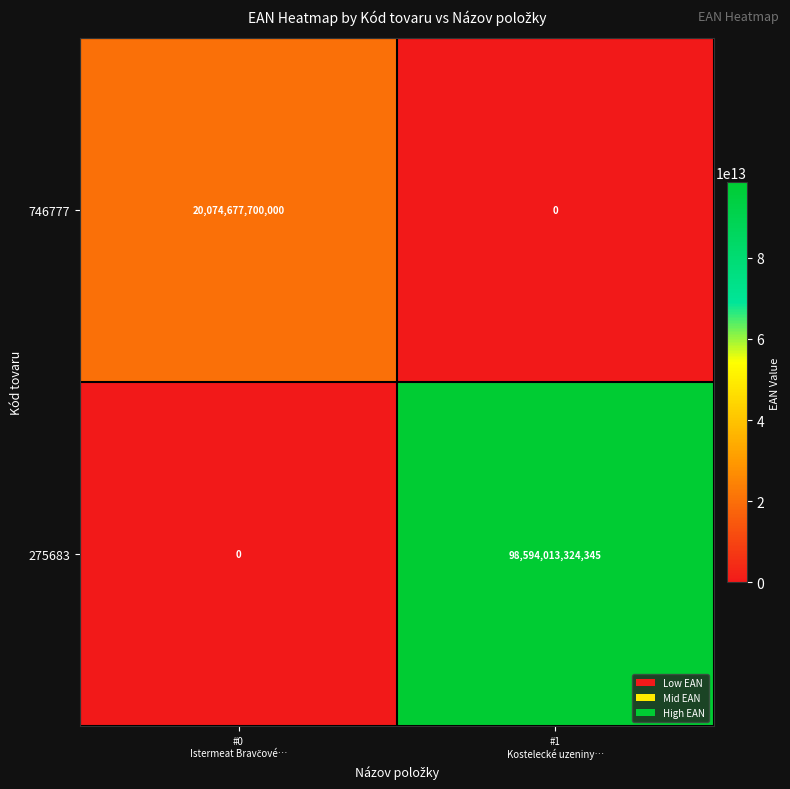

What is the difference between the maximum and minimum values in the 746777 series?

20074677700000